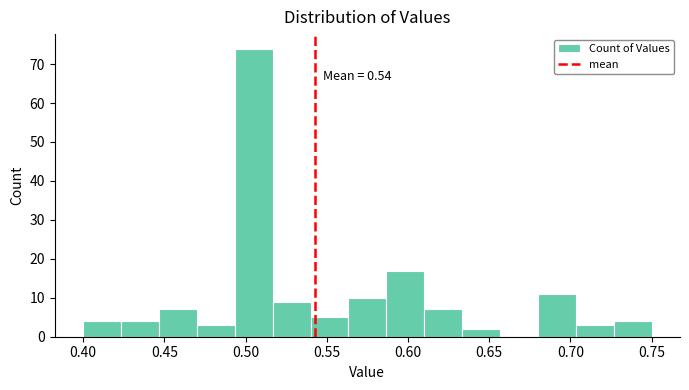

Which range on the x-axis has the tallest bar?

0.495 to 0.515